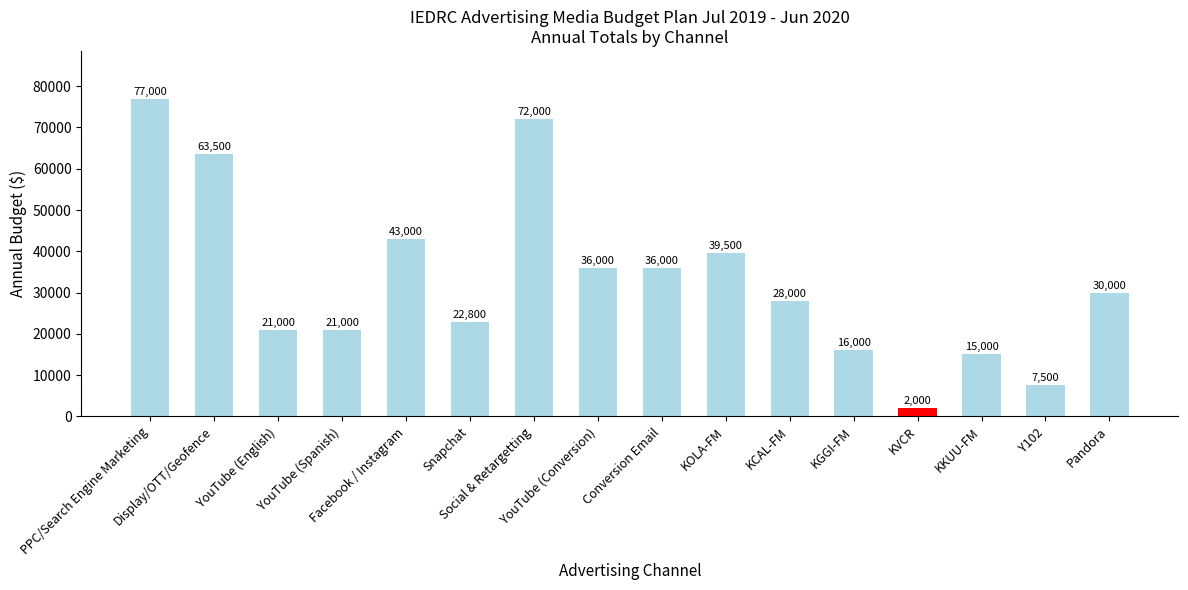

What is the value of the 3rd bar from the left?

21000